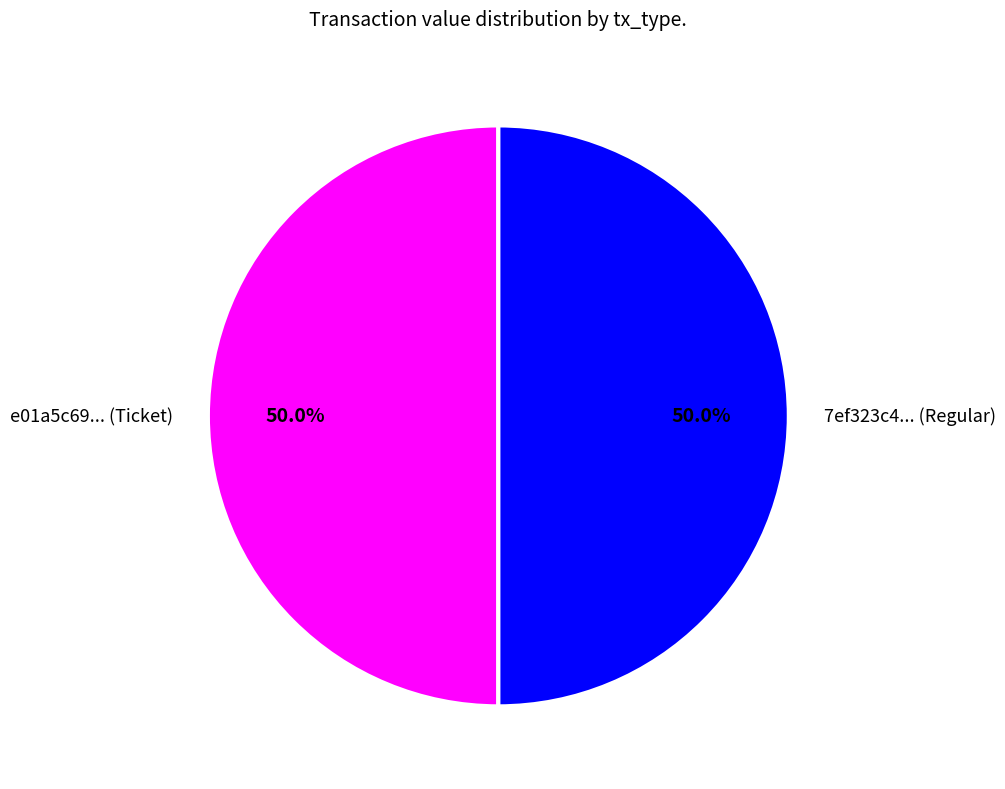

Approximately how many times larger is the value at 7ef323c4... (Regular) compared to e01a5c69... (Ticket)?

1.0